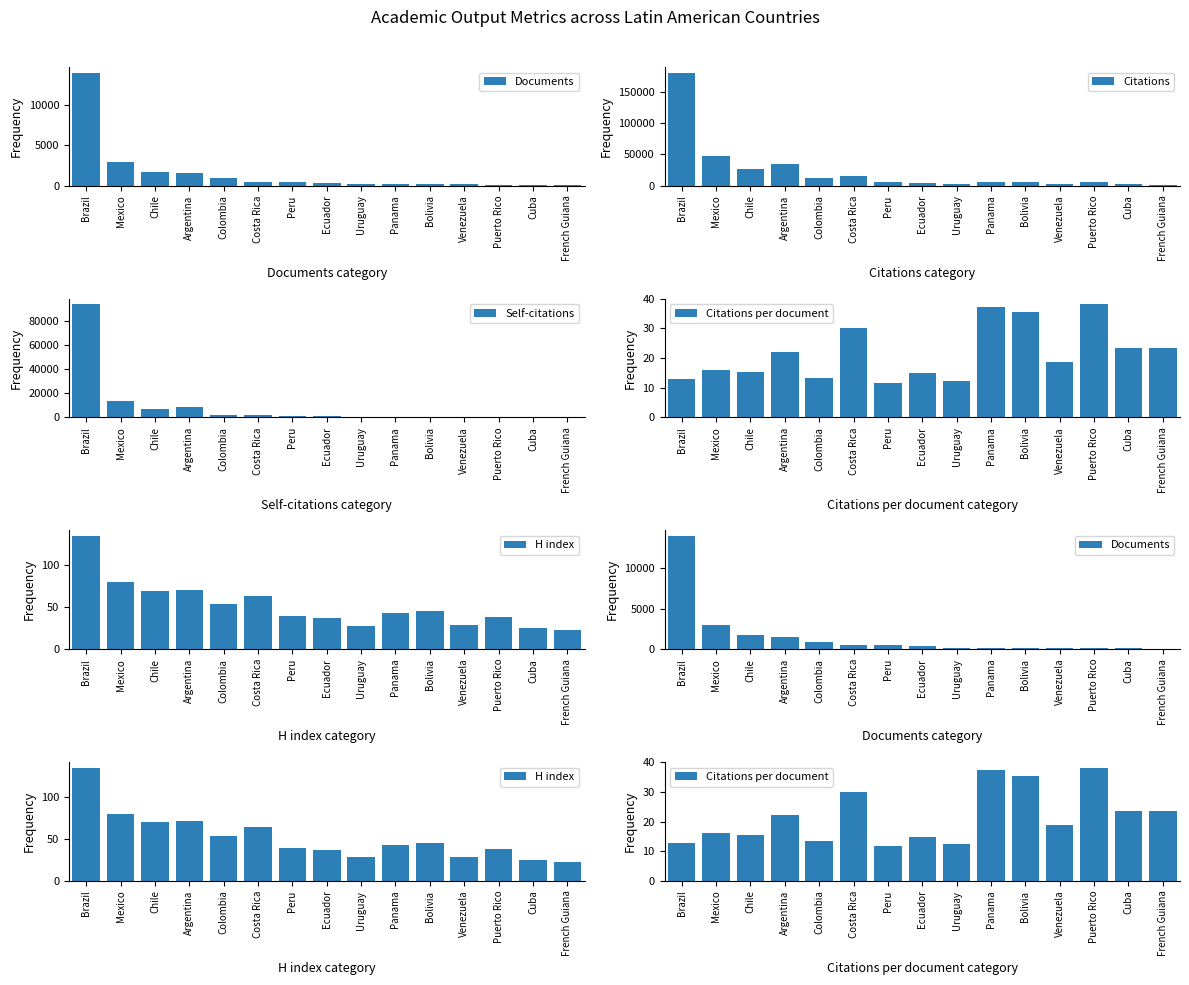

Reading left to right, transcribe all the data shown in this chart.

Documents: 14013.0	2961.0	1735.0	1546.0	947.0	518.0	476.0	331.0	195.0	174.0	164.0	155.0	154.0	120.0	59.0
Citations: 180454.0	47309.0	26788.0	34286.0	12616.0	15571.0	5602.0	4929.0	2395.0	6479.0	5806.0	2922.0	5874.0	2812.0	1383.0
Self-citations: 93872.0	13502.0	6663.0	8315.0	2258.0	1967.0	841.0	1031.0	288.0	677.0	662.0	290.0	363.0	159.0	65.0
Citations per document: 12.9	16.0	15.4	22.2	13.3	30.1	11.8	14.9	12.3	37.2	35.4	18.9	38.1	23.4	23.4
H index: 135.0	80.0	70.0	71.0	54.0	64.0	39.0	37.0	28.0	43.0	45.0	29.0	38.0	25.0	23.0